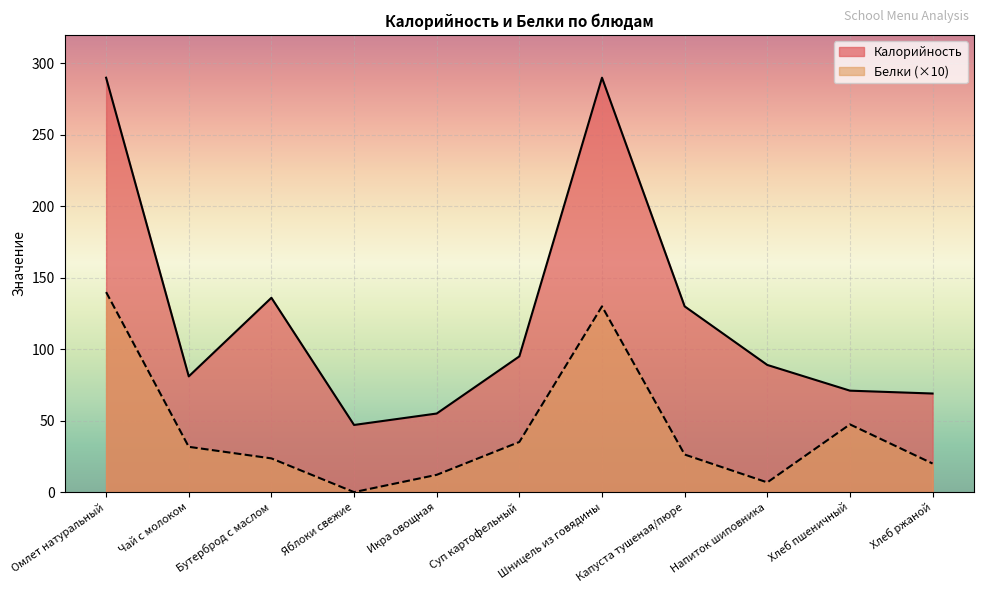

What are all the series names shown in the legend?

Калорийность, Белки (×10)